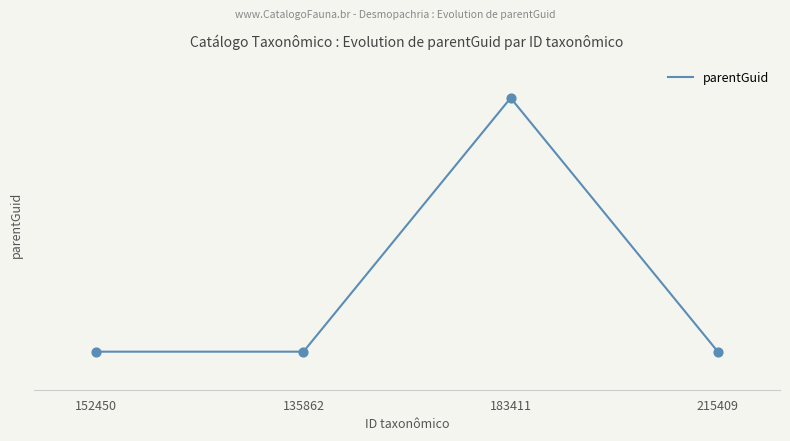

Is this an area chart (filled region under the line)?

No